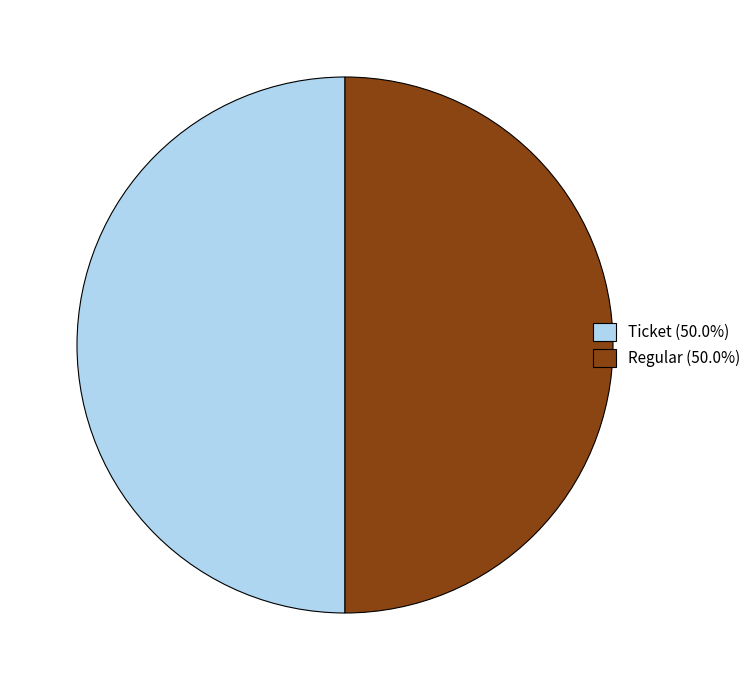

Approximately how many times larger is the value at Regular (50.0%) compared to Ticket (50.0%)?

1.0